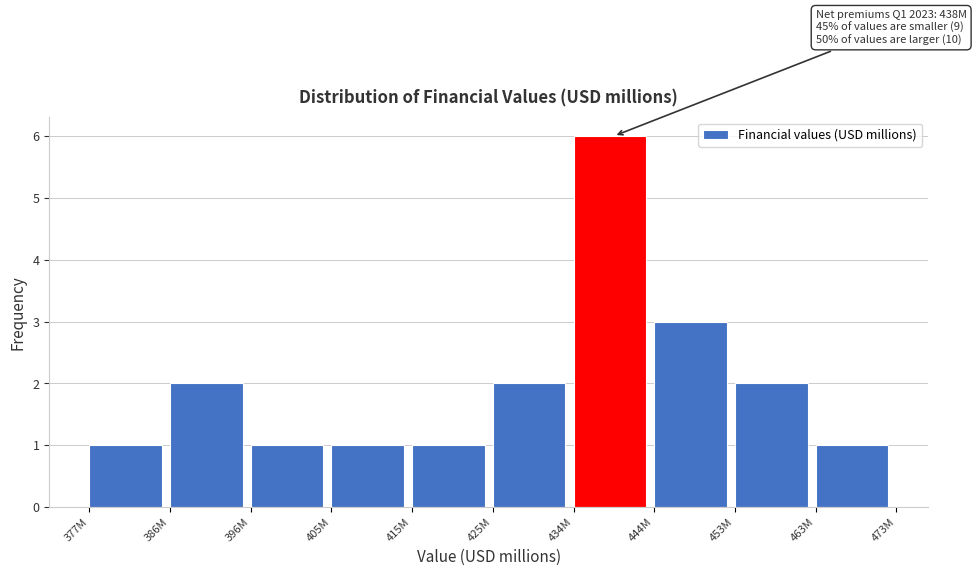

Reading left to right, extract all data points from this chart.

1	2	1	1	1	2	6	3	2	1